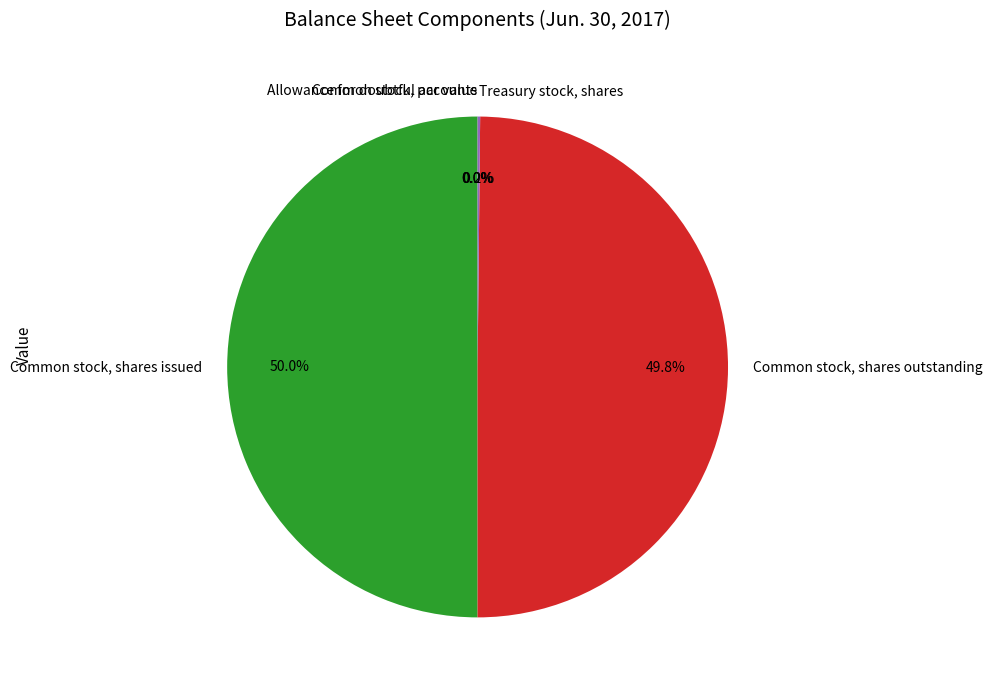

To the nearest percent, what percentage of the pie is Common stock, shares issued?

50%